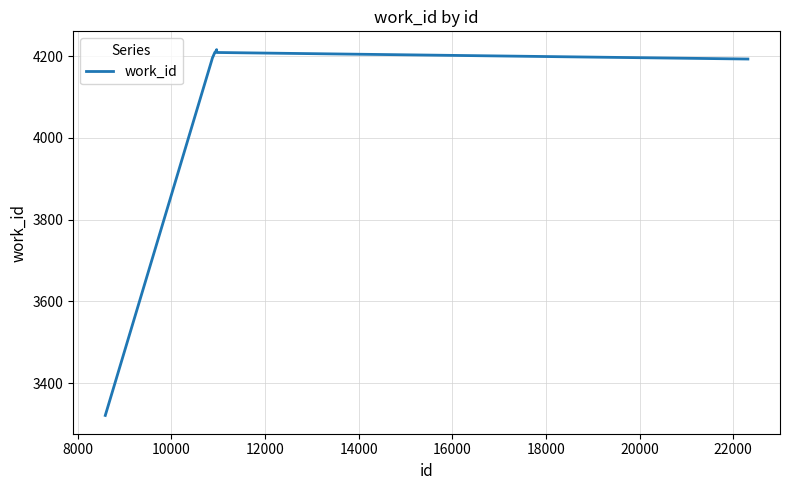

Count the number of data series in this chart.

1